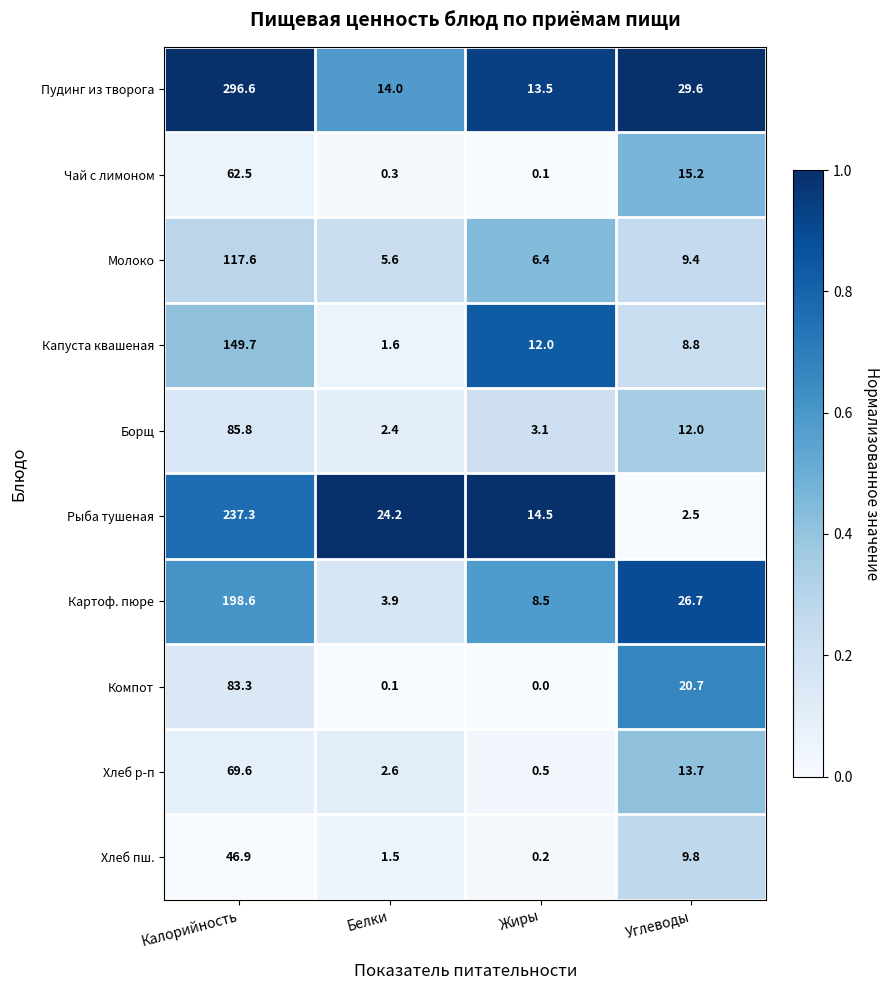

List the labels in order of Картоф. пюре value, smallest first.

Белки, Жиры, Углеводы, Калорийность